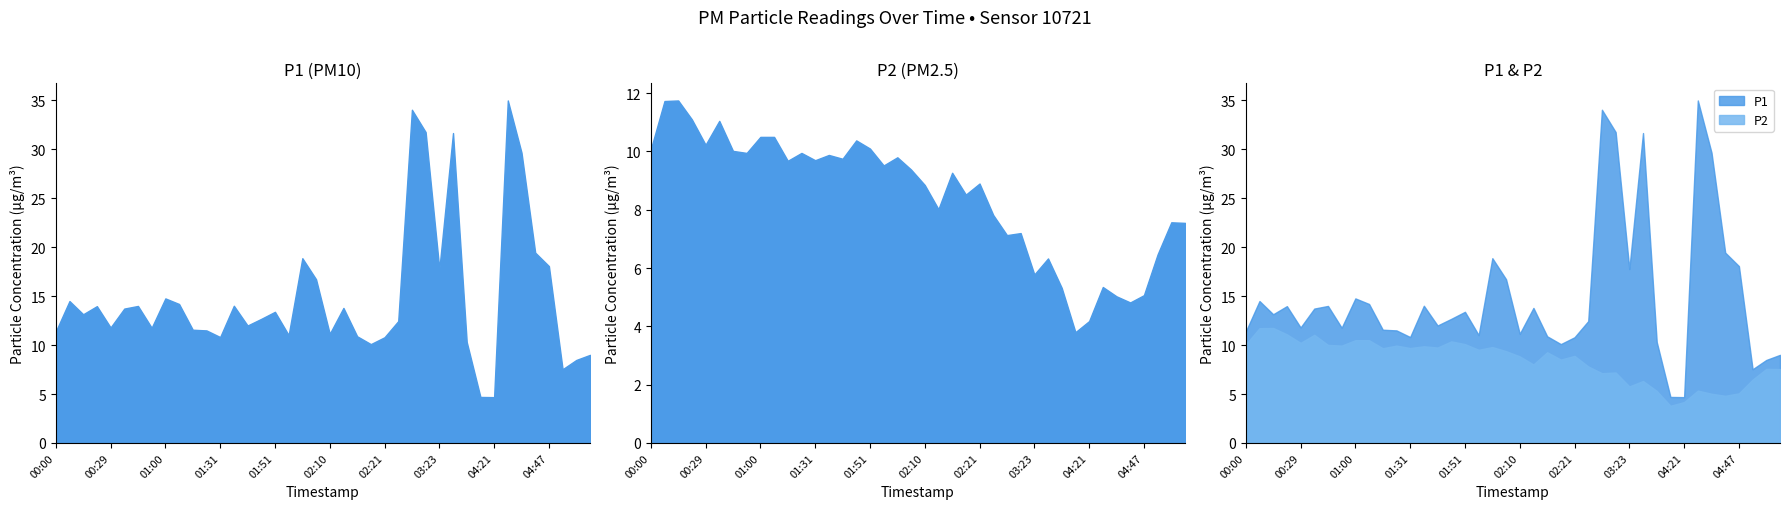

What are all the series names shown in the legend?

P1, P2